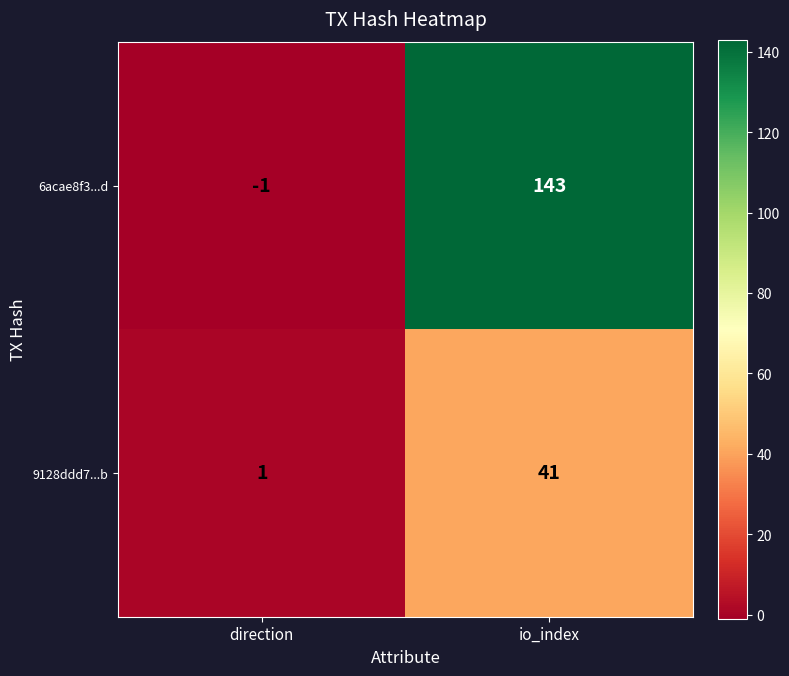

Which series has the widest spread of values?

6acae8f3...d